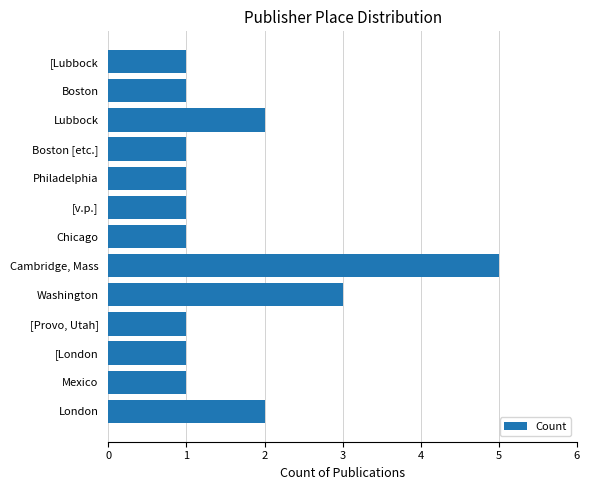

Reading top to bottom, transcribe all the data shown in this chart.

[Lubbock=1	Boston=1	Lubbock=2	Boston [etc.]=1	Philadelphia=1	[v.p.]=1	Chicago=1	Cambridge, Mass=5	Washington=3	[Provo, Utah]=1	[London=1	Mexico=1	London=2